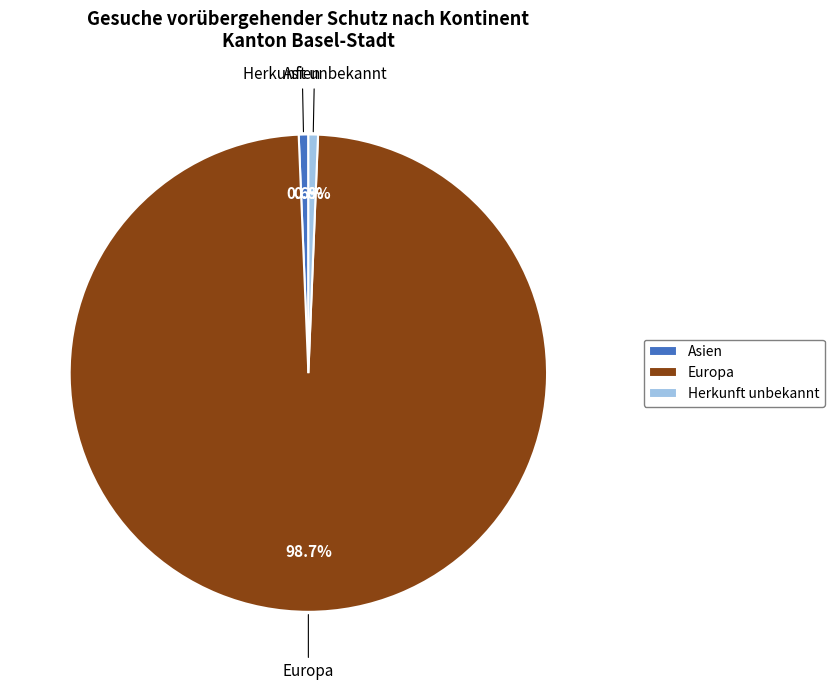

To the nearest percent, what portion does Asien represent?

1%